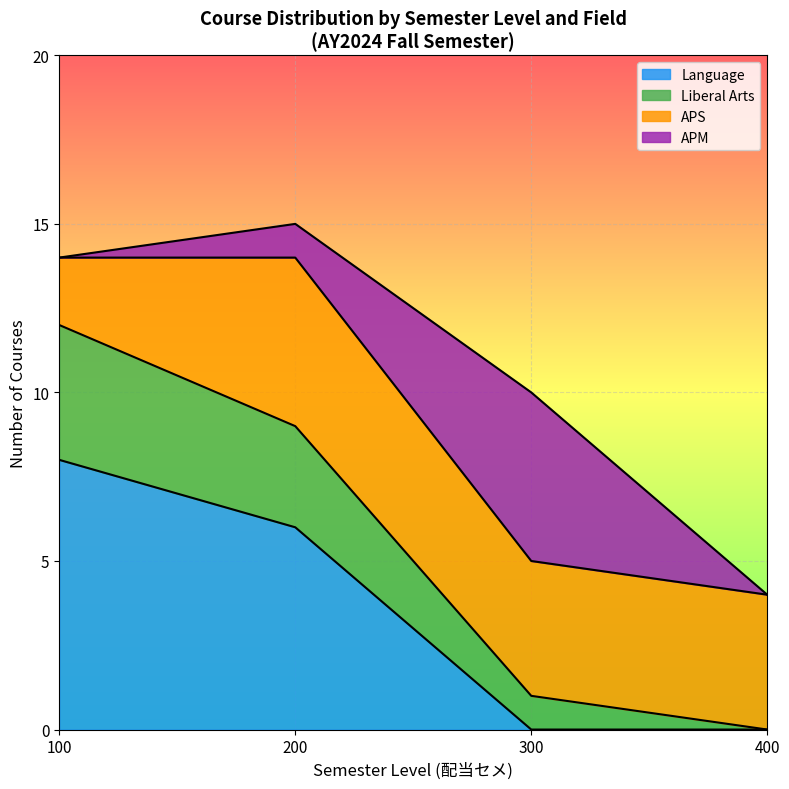

Reading left to right, transcribe the values for Language.

8	6	0	0